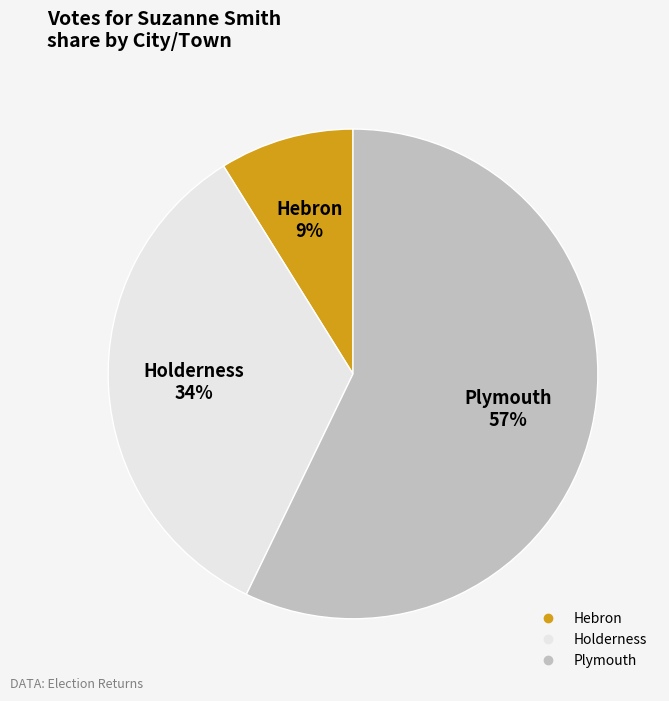

Which category has the biggest portion of the pie?

Plymouth